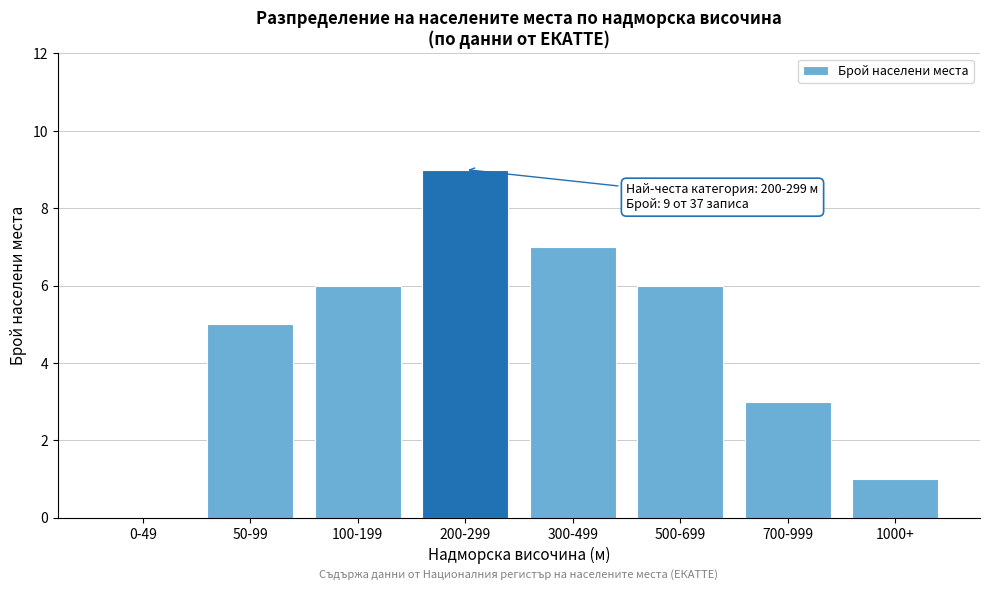

Reading left to right, list all the values displayed in this chart.

0-49=0	50-99=5	100-199=6	200-299=9	300-499=7	500-699=6	700-999=3	1000+=1